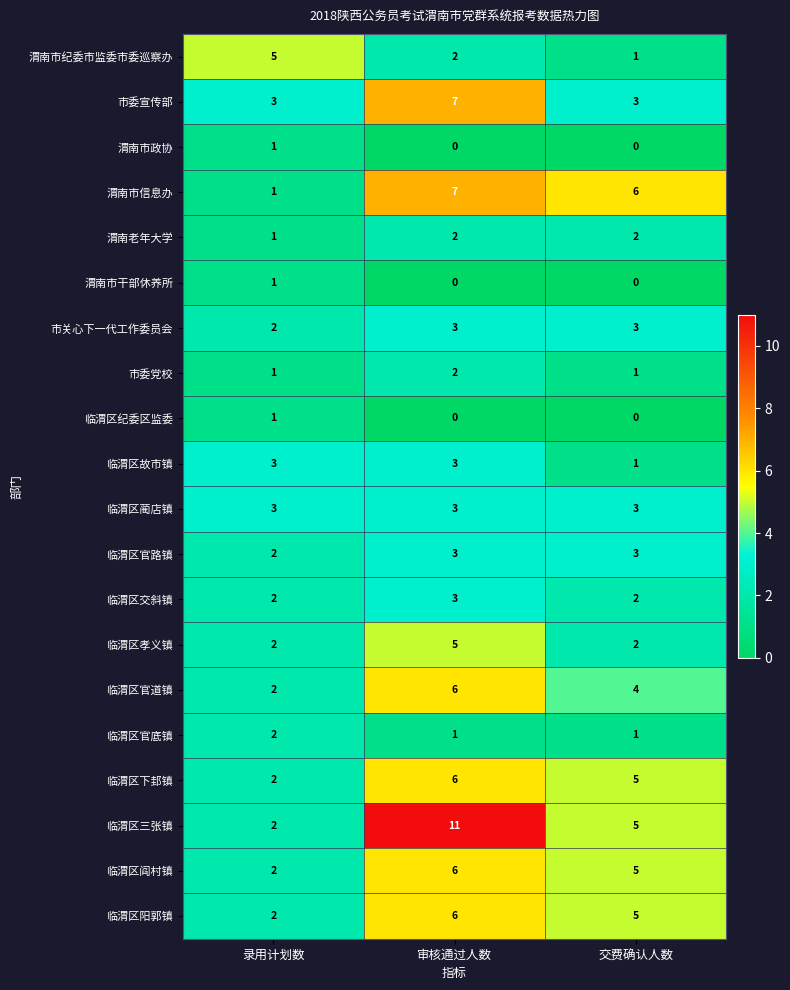

What is the sum of all 市关心下一代工作委员会 values?

8